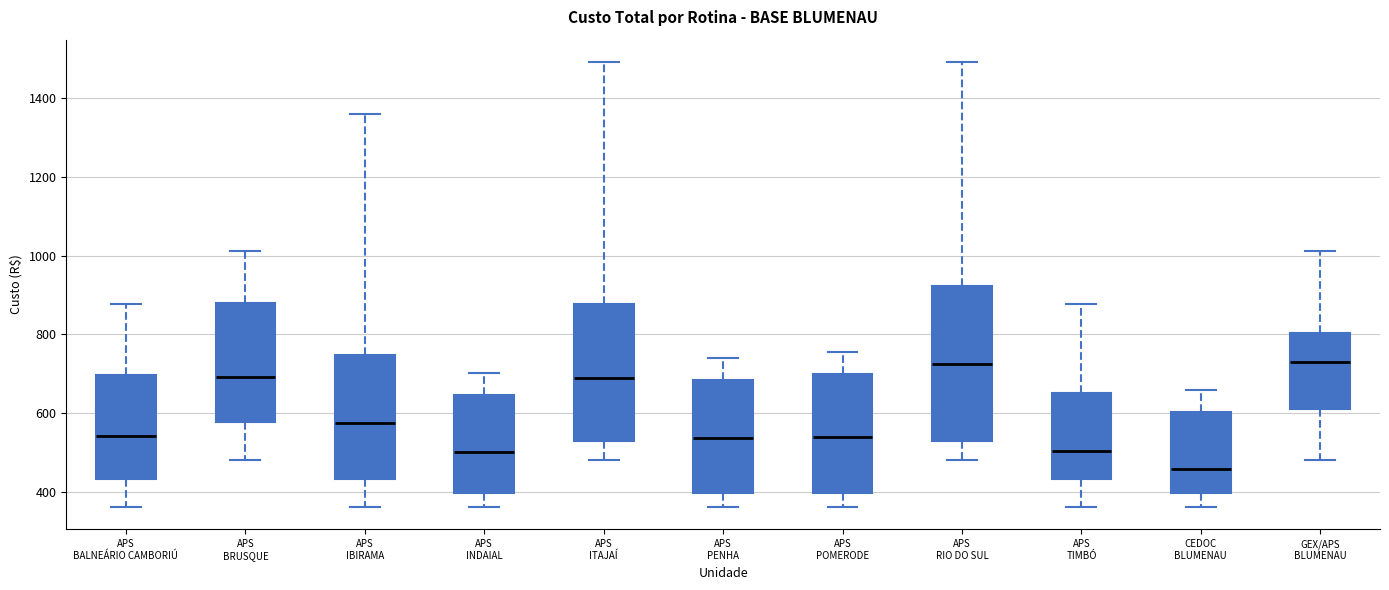

Where does the lower whisker of the box for APS BALNEÁRIO CAMBORIÚ end on the y-axis? The values are not printed on the chart, so give them approximately, as read against the axis.

360